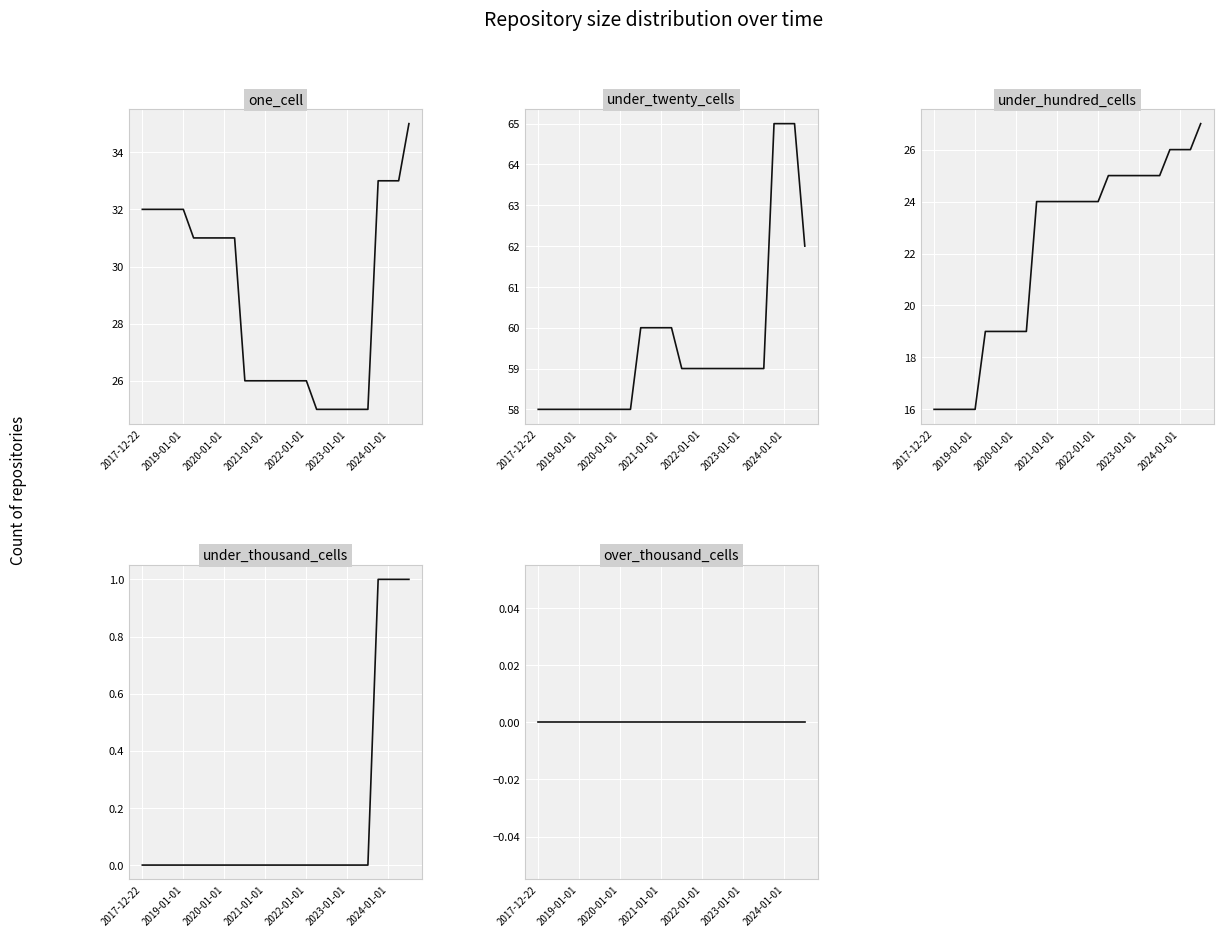

Rank the series at 2019-01-01 from highest to lowest value.

under_twenty_cells, one_cell, under_hundred_cells, under_thousand_cells, over_thousand_cells